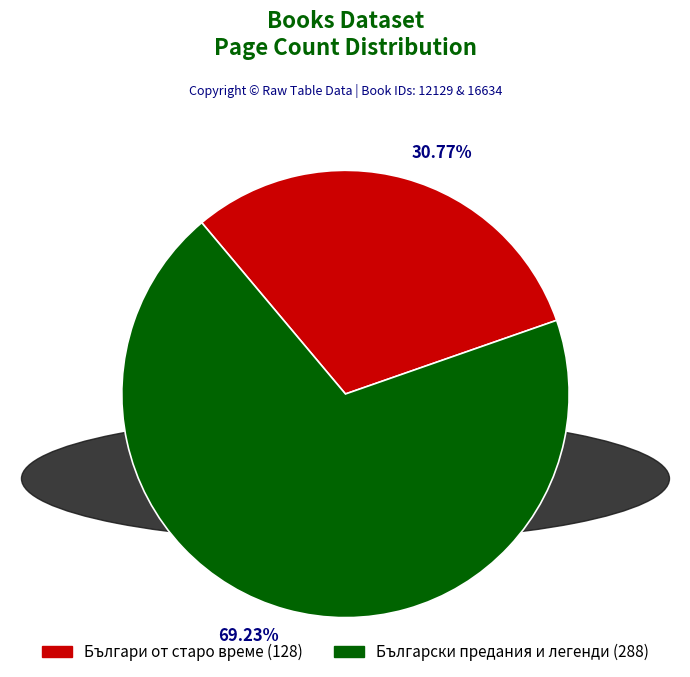

Combined, do Българи от старо време (128) and Български предания и легенди (288) account for over 50%?

Yes